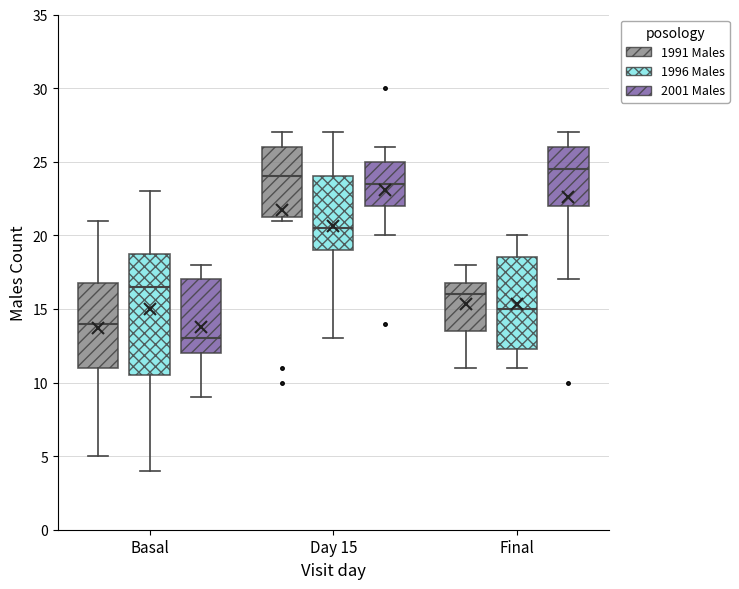

Where does the upper whisker of the box for Basal (1991 Males) end on the y-axis? The values are not printed on the chart, so give them approximately, as read against the axis.

21.0